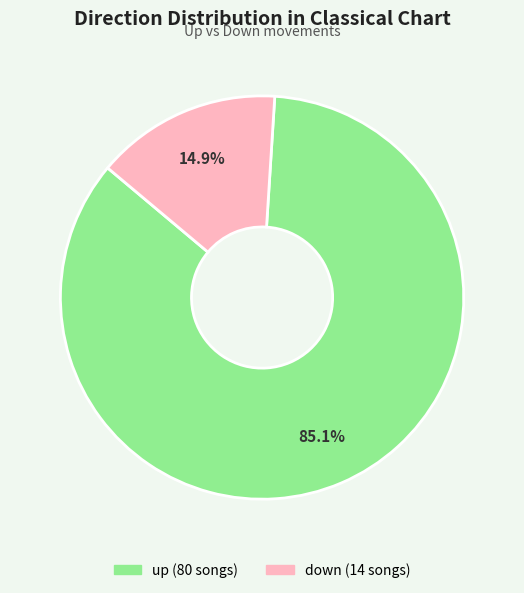

How many segments does this pie chart have?

2